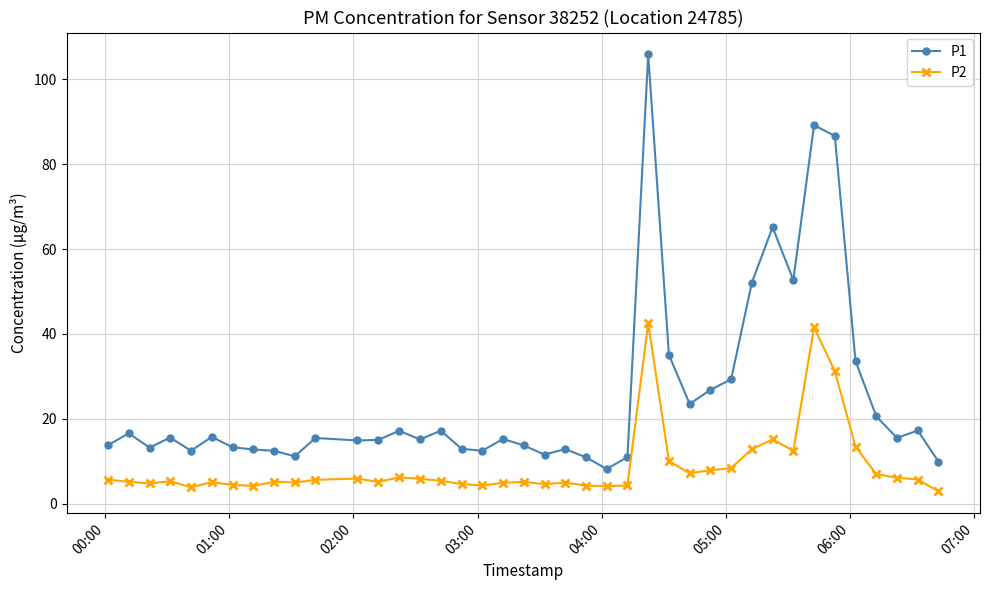

What is the value of the P2 point at the 23rd from the left?

4.3